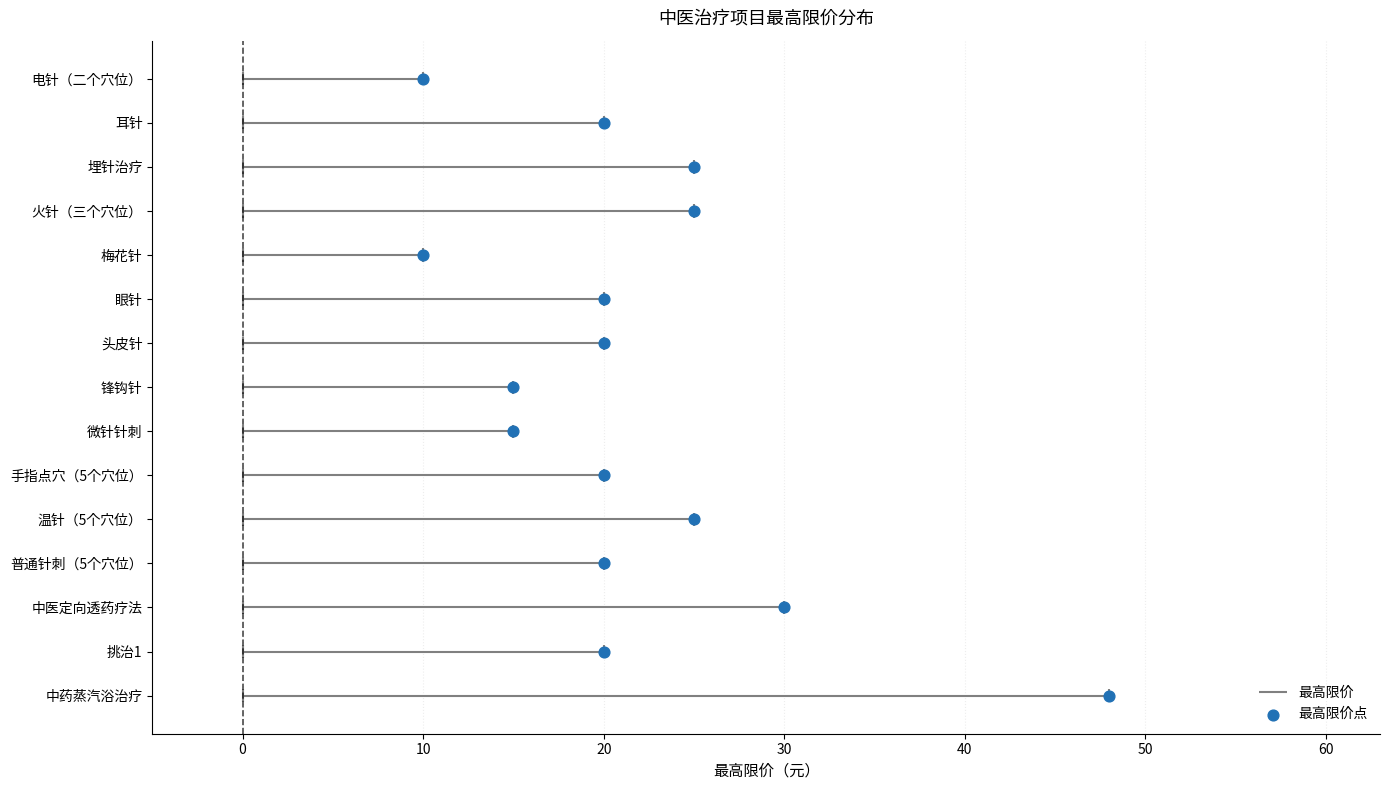

Between 20 and 10, which is larger?

10